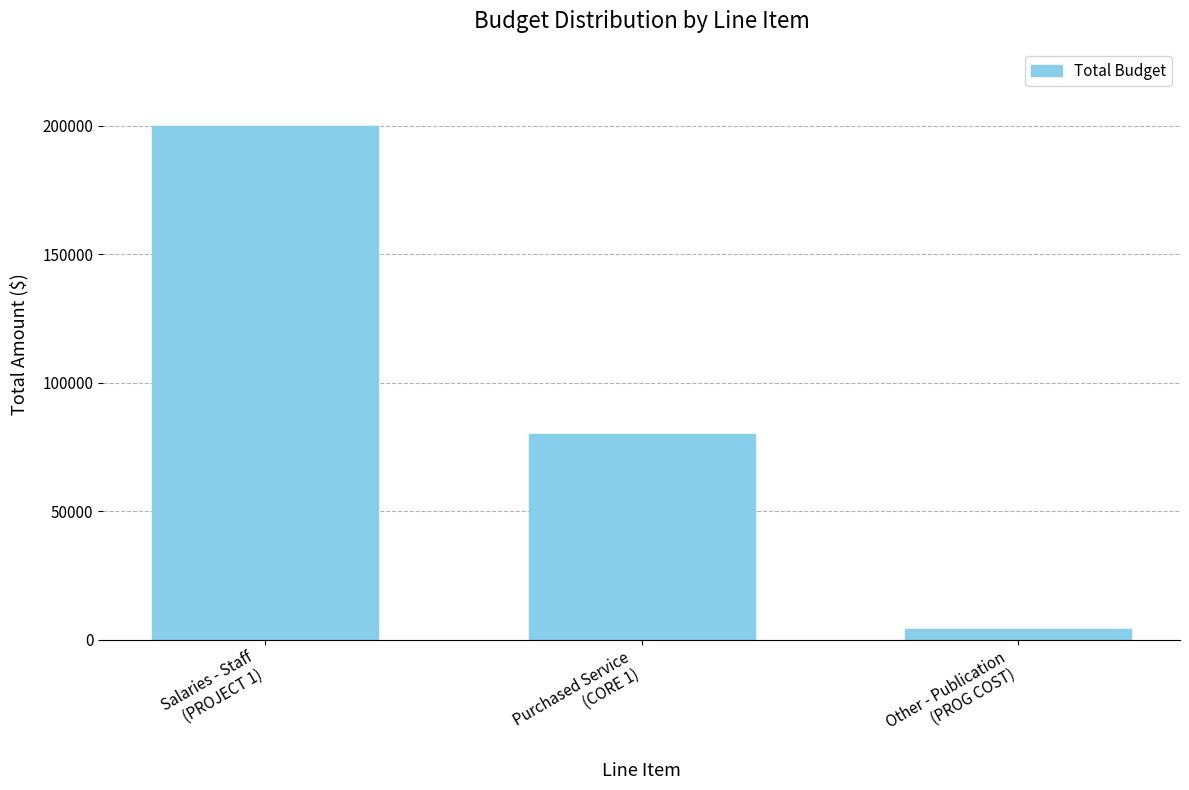

How many values are below 80000?

1